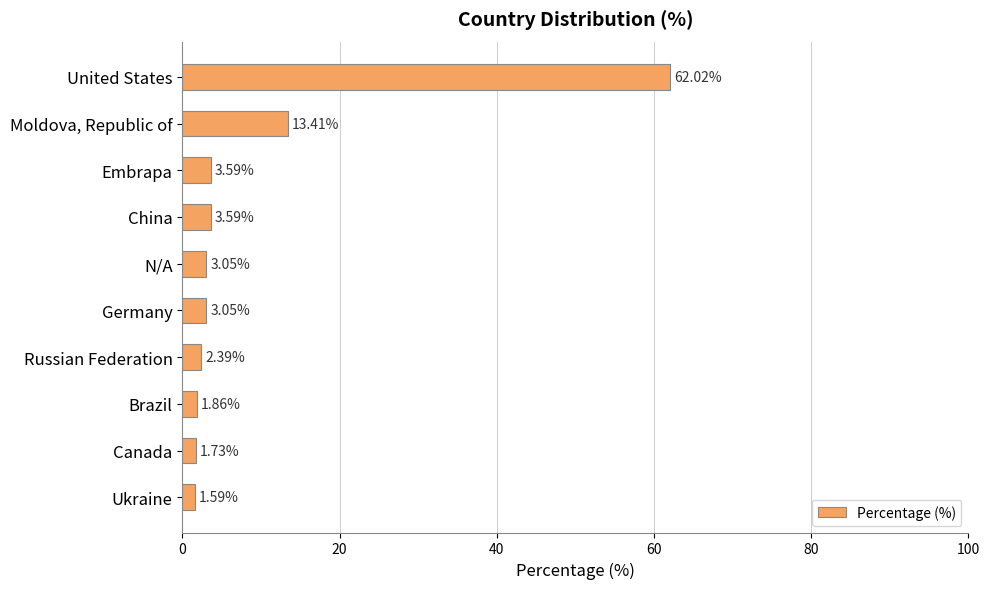

What is the change in value from Embrapa to Canada?

-1.9